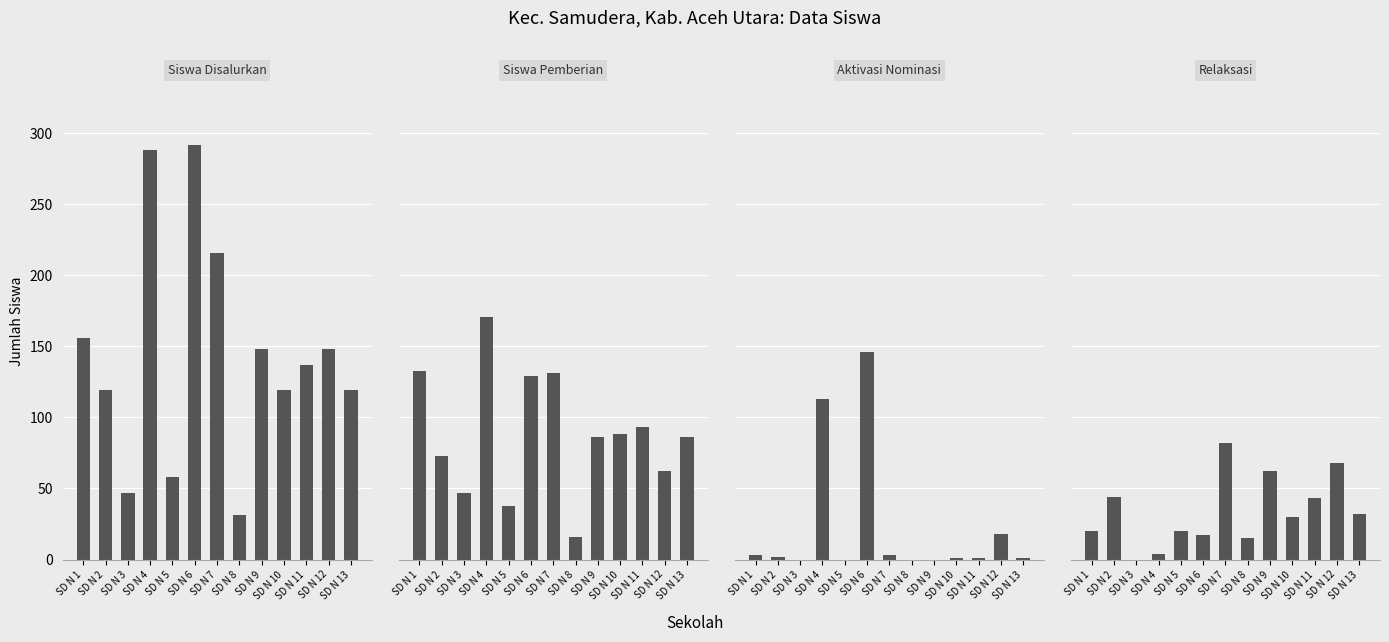

At SD N 2, list the series in order from smallest to largest.

Pemberian Dari Aktivasi Nominasi, Pemberian Relaksasi, Pemberian, Disalurkan (Siswa)